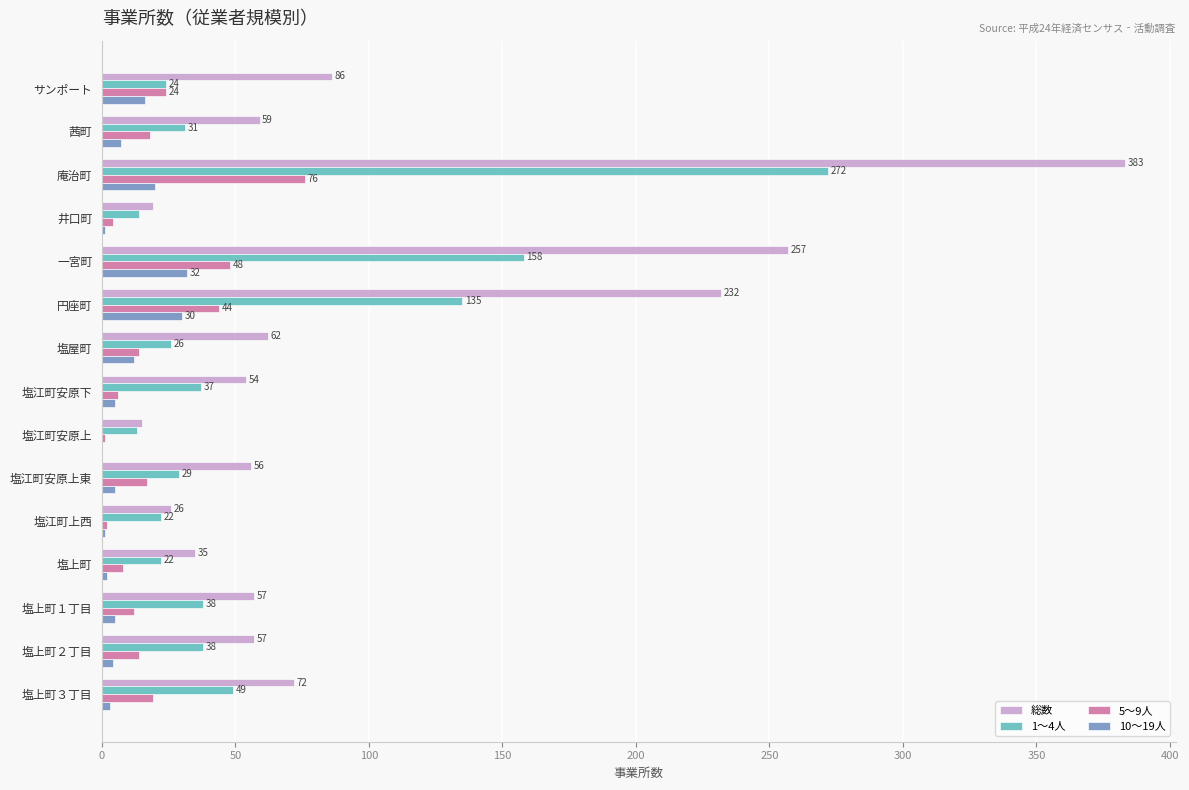

Read the 総数 value at 塩屋町.

62